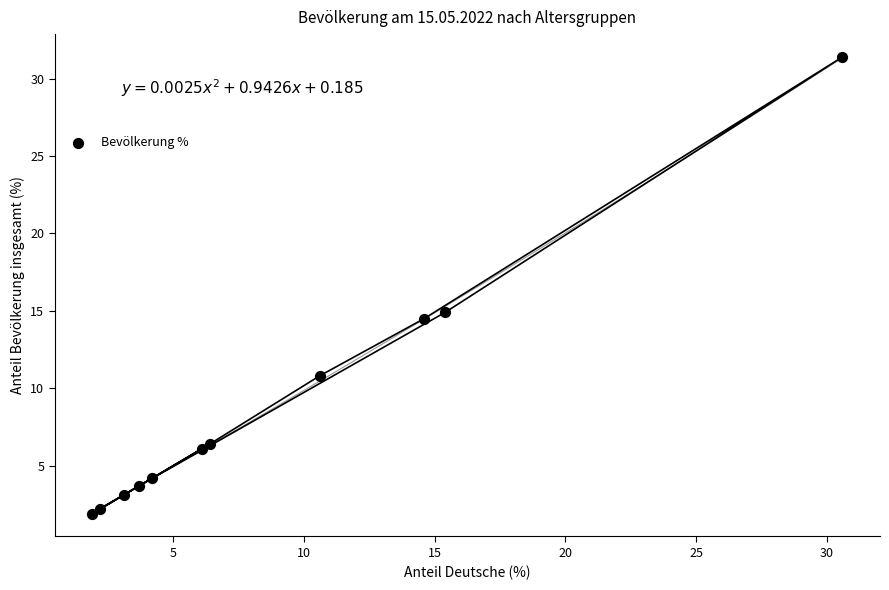

What Y value in the scatter plot is closest to 16?

14.9